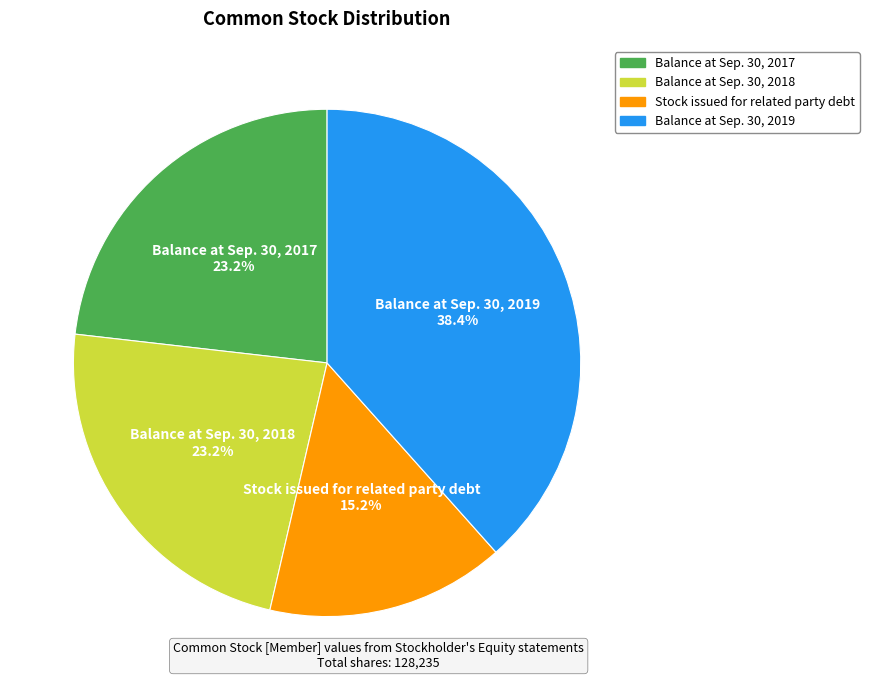

Which category has the smallest portion of the pie?

Stock issued for related party debt